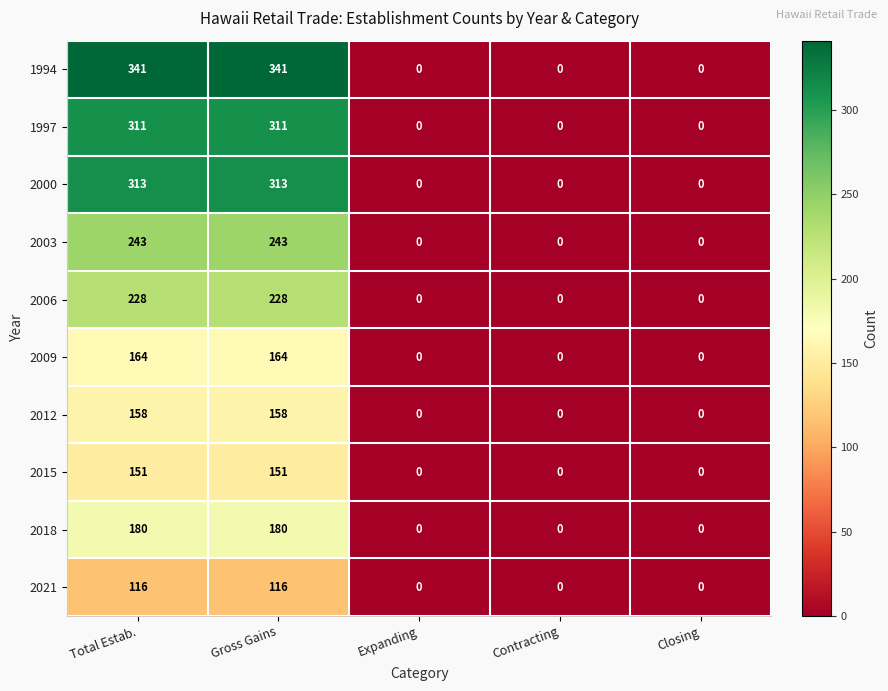

Rank the series at Gross Gains from lowest to highest value.

2021, 2015, 2012, 2009, 2018, 2006, 2003, 1997, 2000, 1994